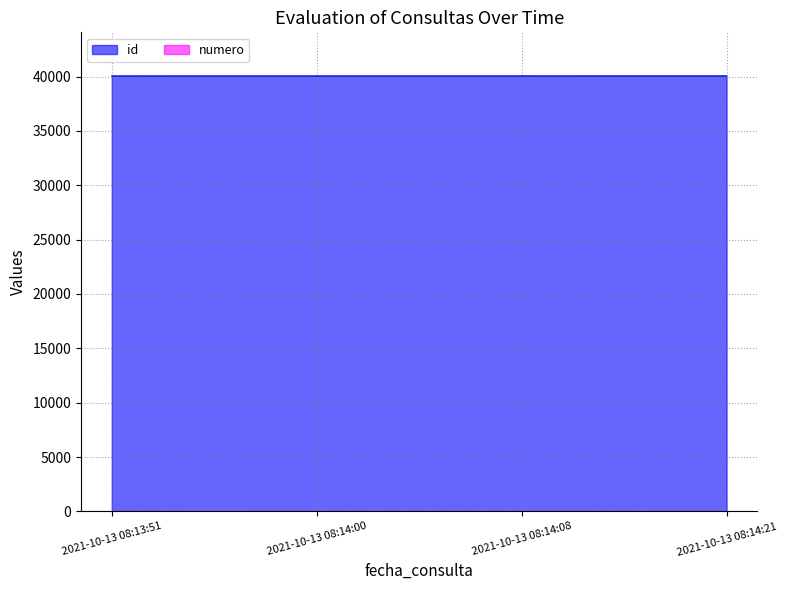

What is the sum of the id values at 2021-10-13 08:14:08 and 2021-10-13 08:14:00?

80113